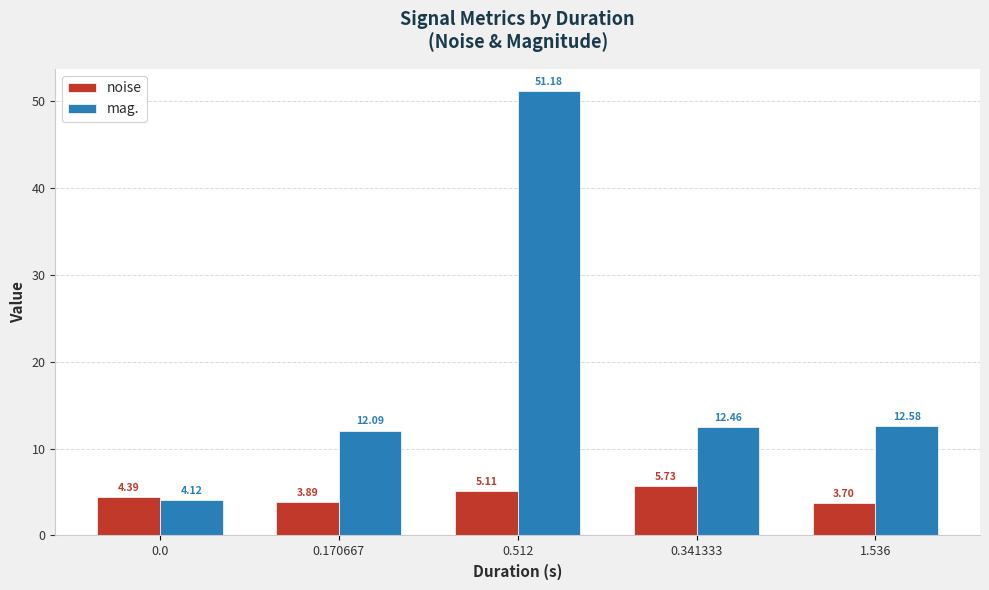

At which category is the sum across all series the highest?

0.512